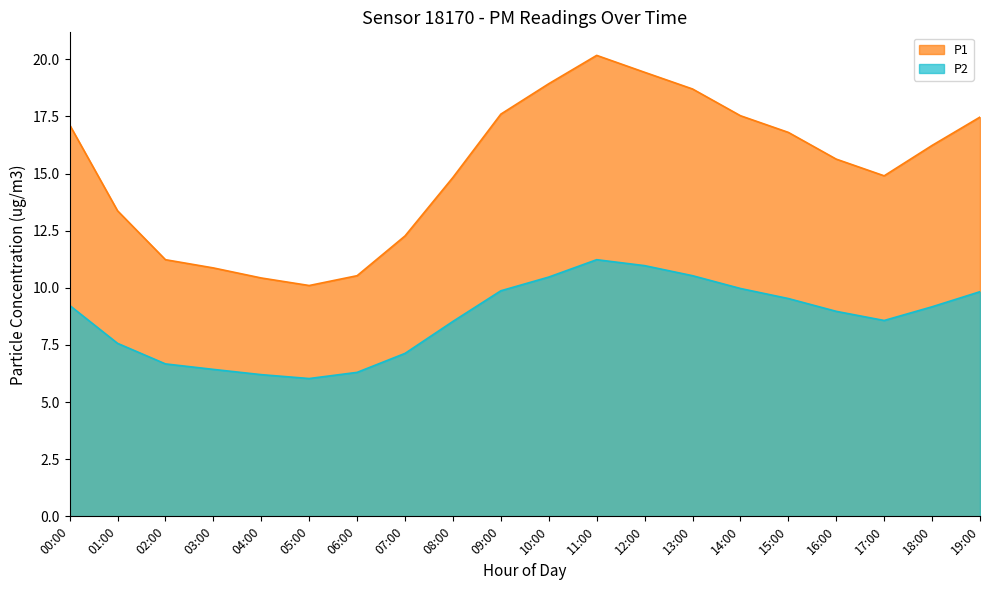

Reading left to right, transcribe all the data shown in this chart.

P1: 00:00=17.1	01:00=13.4	02:00=11.2	03:00=10.9	04:00=10.4	05:00=10.1	06:00=10.5	07:00=12.3	08:00=14.8	09:00=17.6	10:00=18.9	11:00=20.2	12:00=19.4	13:00=18.7	14:00=17.5	15:00=16.8	16:00=15.6	17:00=14.9	18:00=16.2	19:00=17.5
P2: 00:00=9.2	01:00=7.6	02:00=6.7	03:00=6.4	04:00=6.2	05:00=6.0	06:00=6.3	07:00=7.1	08:00=8.5	09:00=9.9	10:00=10.5	11:00=11.2	12:00=11.0	13:00=10.5	14:00=10.0	15:00=9.5	16:00=9.0	17:00=8.6	18:00=9.2	19:00=9.8